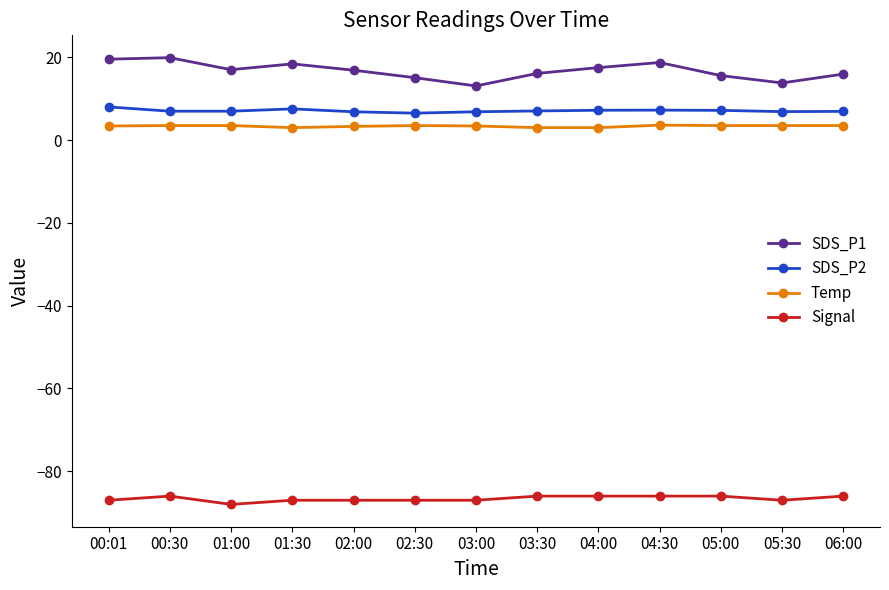

The value of SDS_P2 at 00:01 is 2.7. True or false?

False